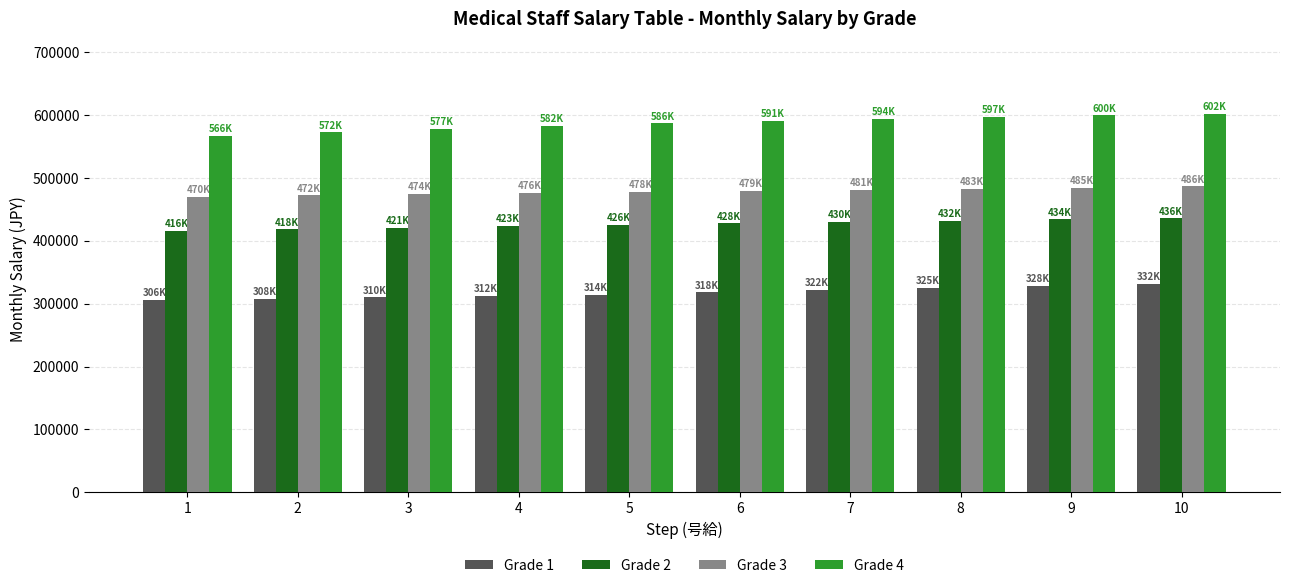

How many series are shown in this chart?

4